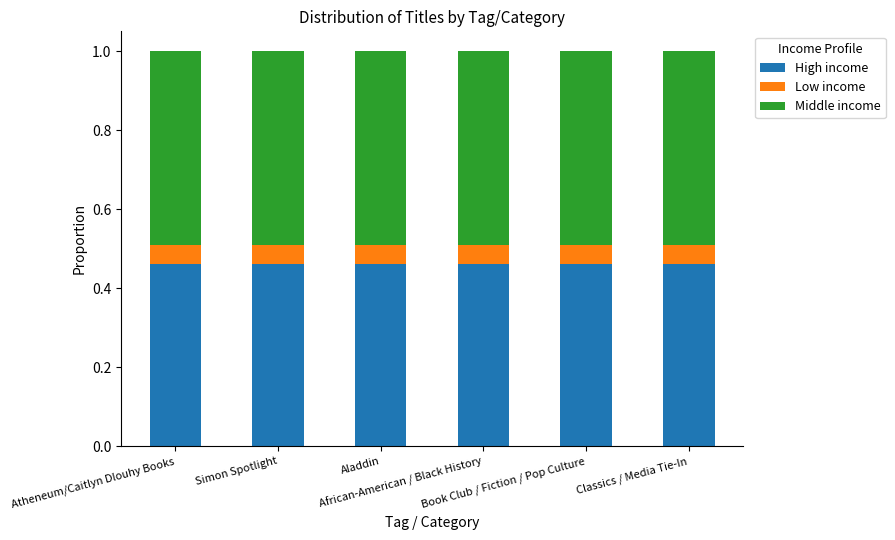

What is the sum of all High income values?

2.8